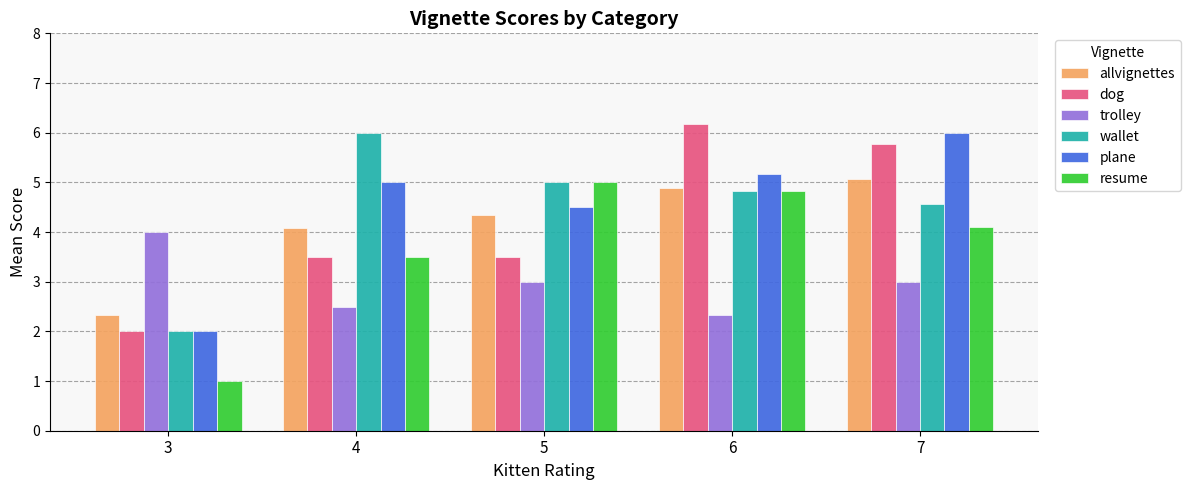

How many groups of bars are there?

5